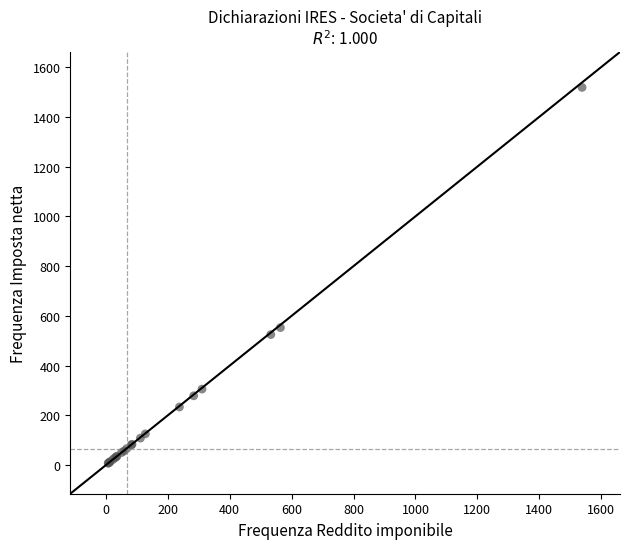

What Y value in the scatter plot is closest to 763?

553